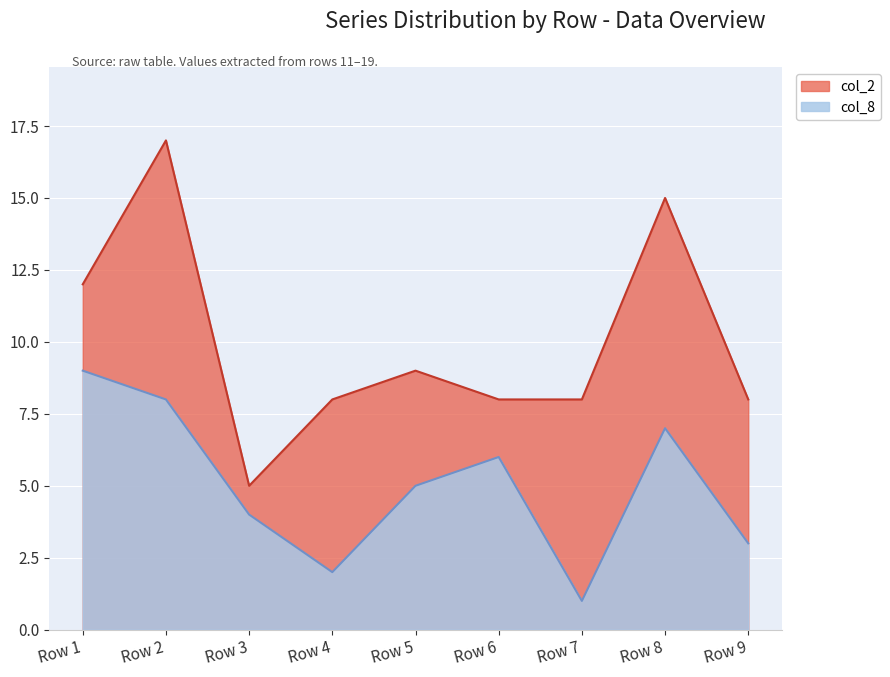

At which category is the sum across all series the highest?

Row 2